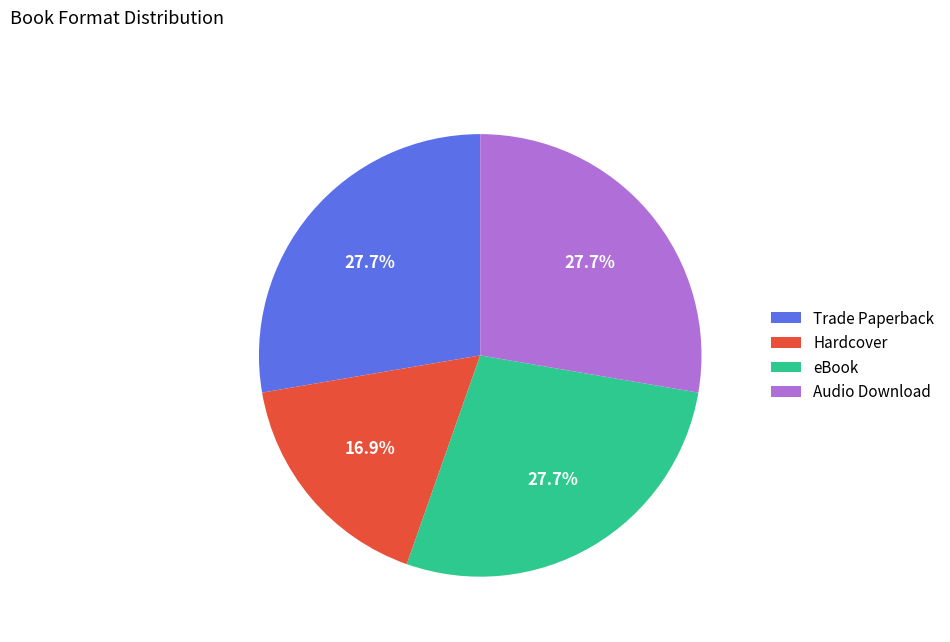

Combined, do Trade Paperback and eBook account for over 50%?

Yes